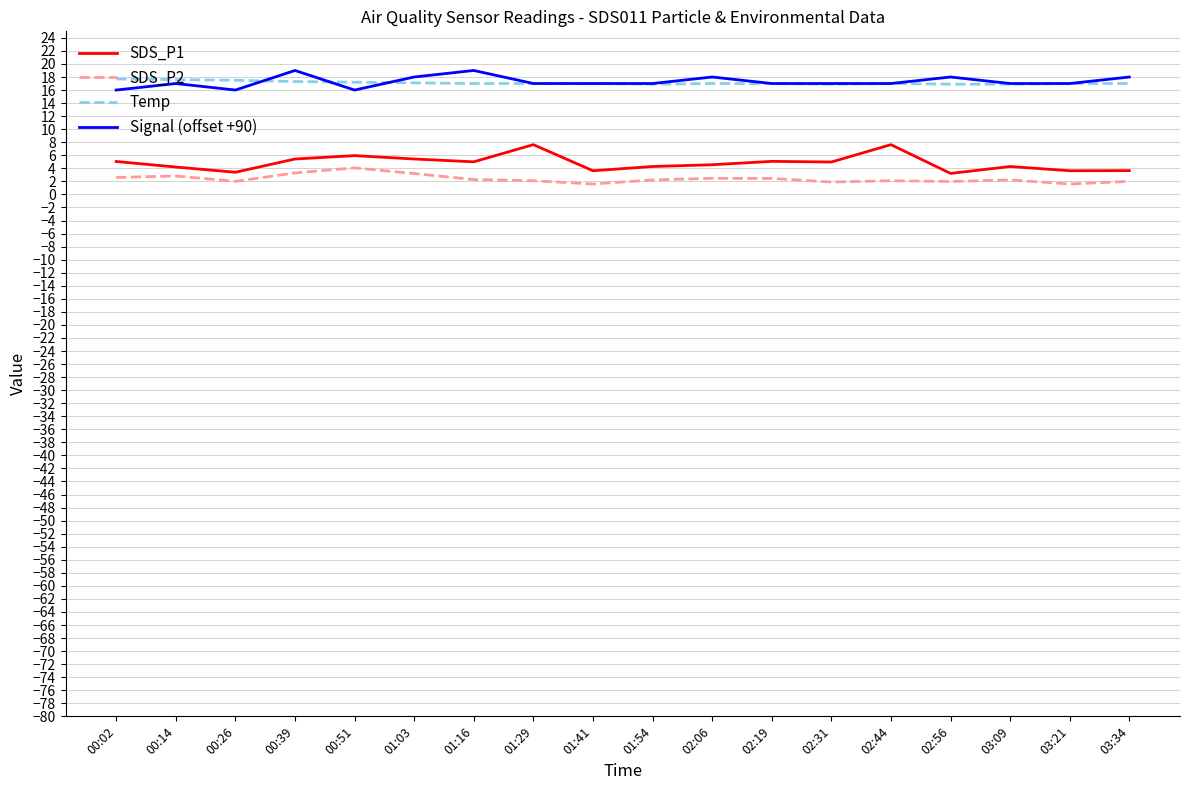

Rank the series by their maximum value, from highest to lowest.

Signal (offset +90), Temp, SDS_P1, SDS_P2